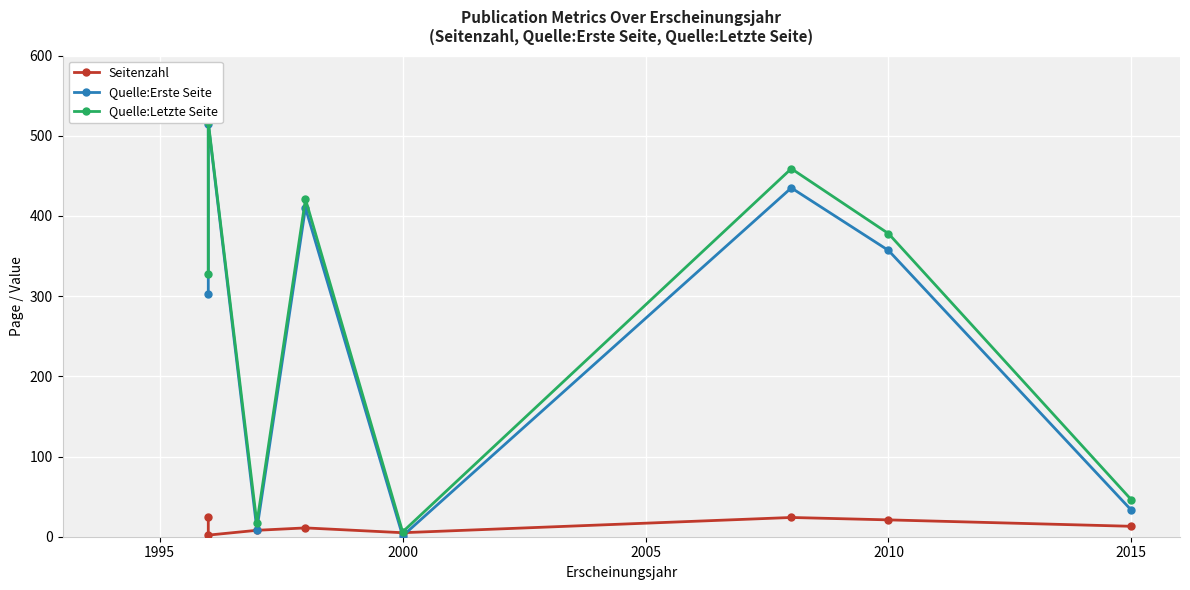

Does the chart display data point markers on the line(s)?

Yes